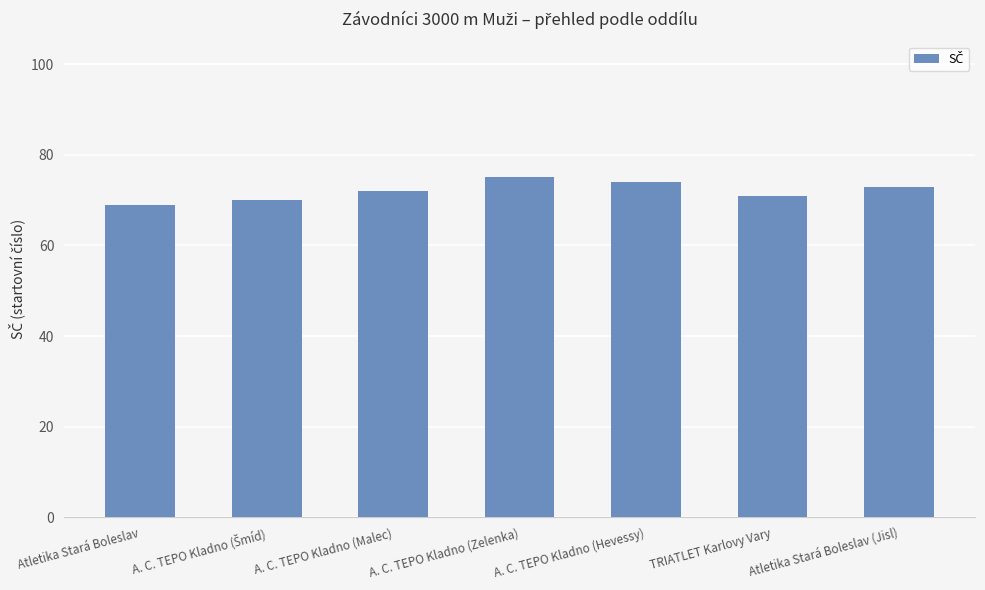

What is the sum of the values at Atletika Stará Boleslav (Jisl) and Atletika Stará Boleslav?

142